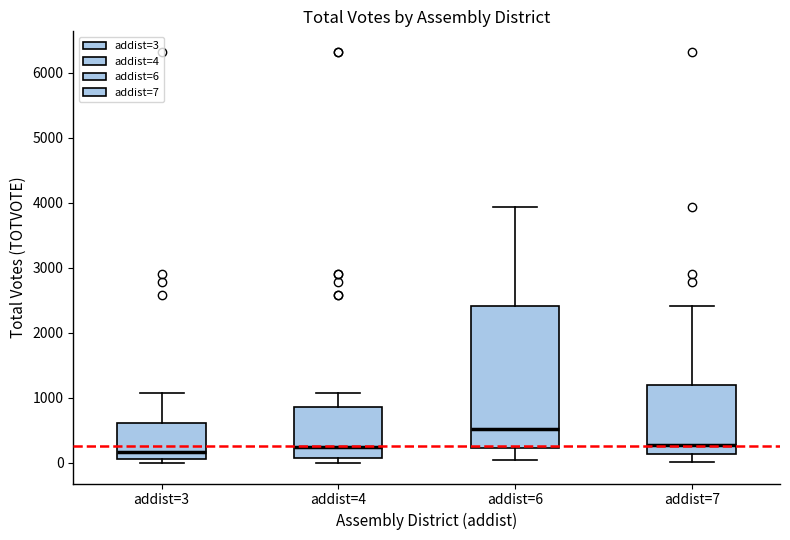

Reading left to right, read every box against the y-axis: the position of its median line, the range the box covers, and the ends of its whiskers. The values are not printed on the chart, so give them approximately, as read against the axis.

addist=3: median 200, box 100 to 600, whiskers 0 to 1100
addist=4: median 300, box 100 to 900, whiskers 0 to 1100
addist=6: median 500, box 200 to 2400, whiskers 100 to 3900
addist=7: median 300, box 100 to 1200, whiskers 0 to 2400